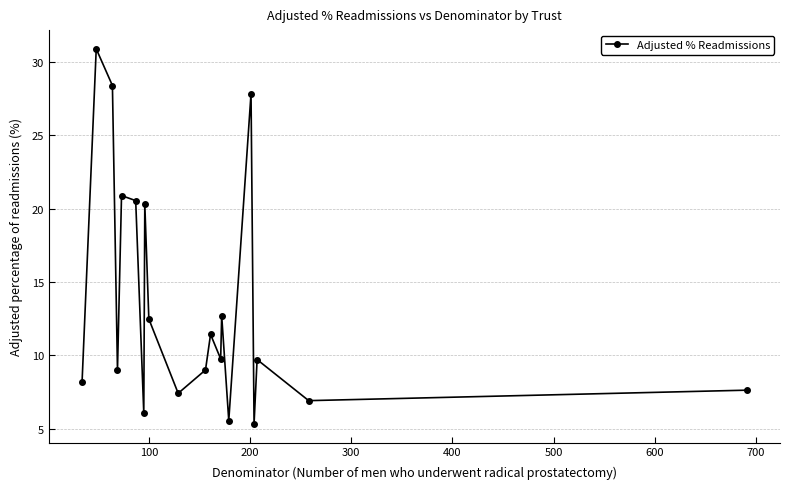

What is the minimum value shown in the chart?

5.3